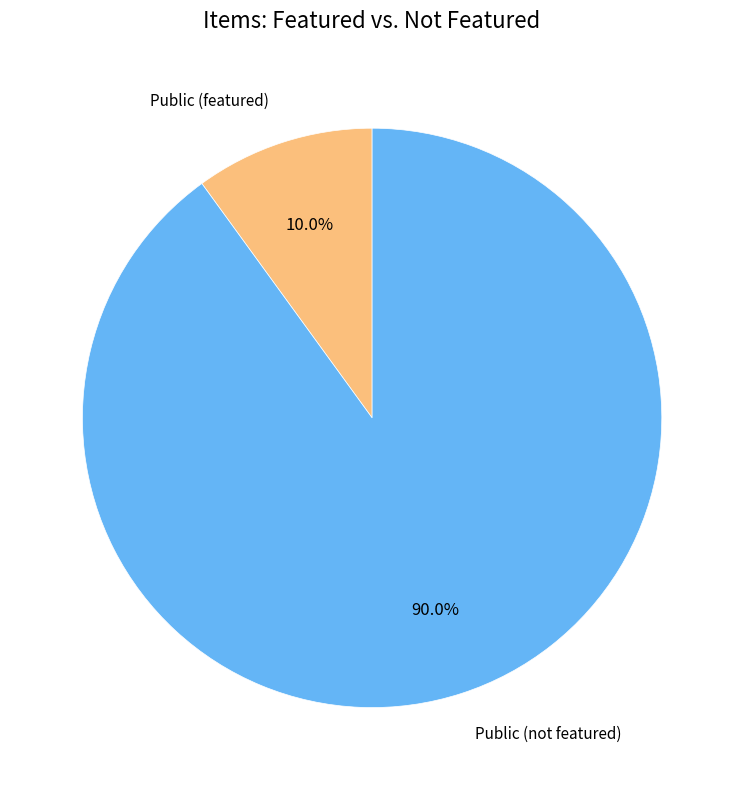

Does any single category account for the majority?

Yes